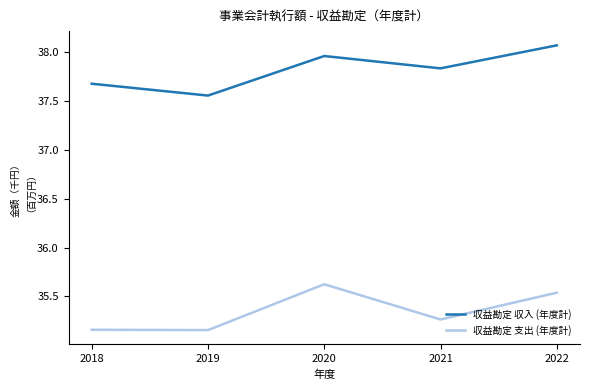

True or false: 収益勘定 支出 (年度計) and 収益勘定 収入 (年度計) cross at least once.

False